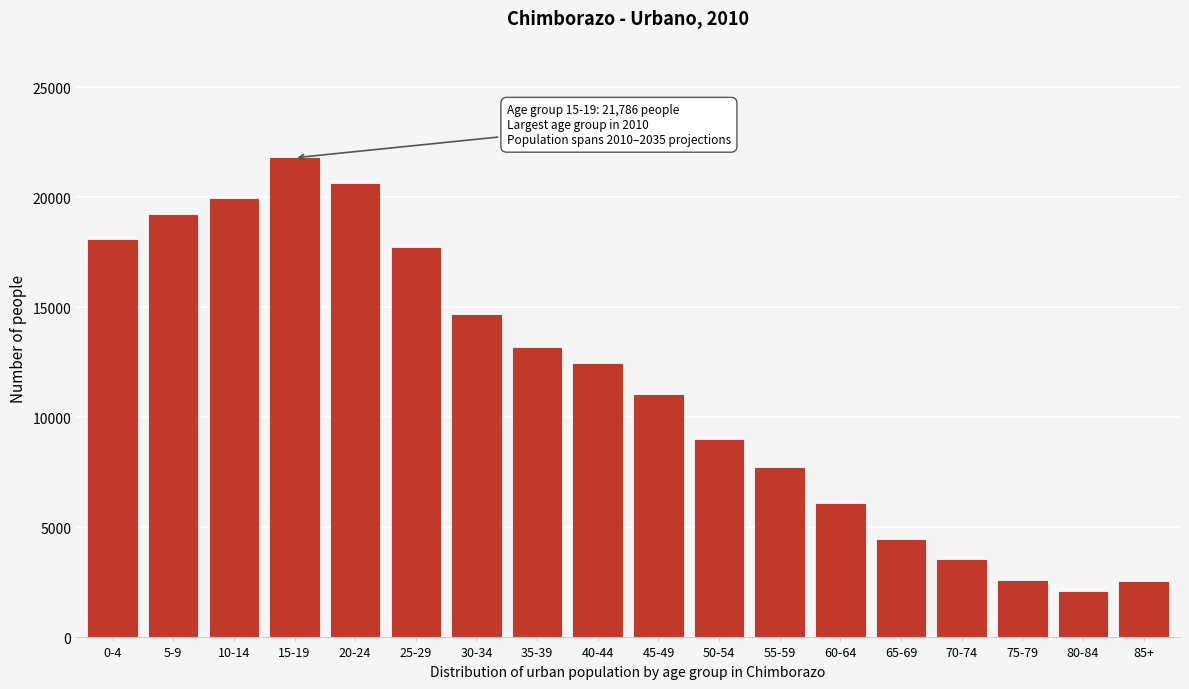

Which has a higher value, 35-39 or 65-69?

35-39